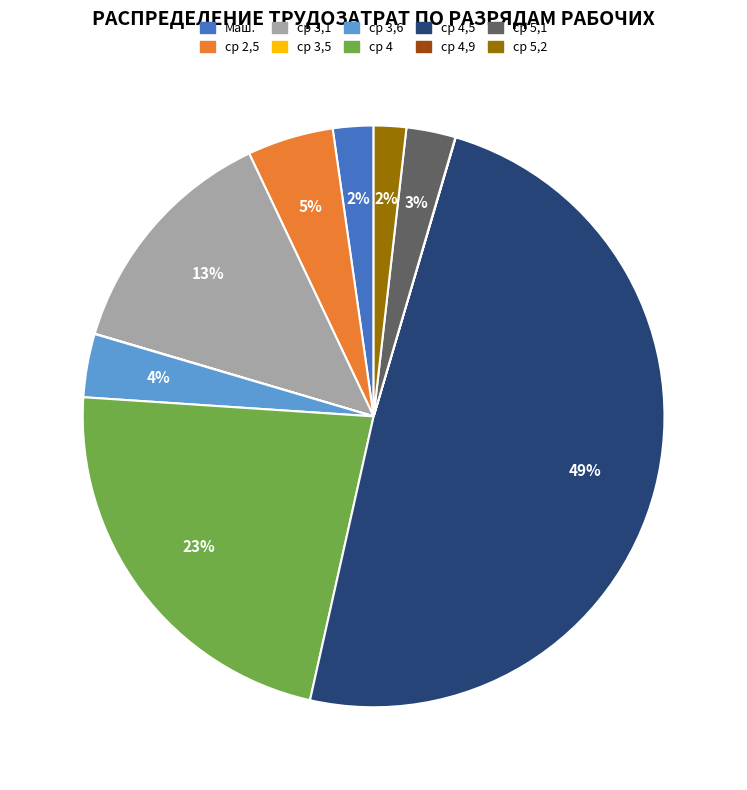

To the nearest percent, what percentage of the pie is Маш.?

2%